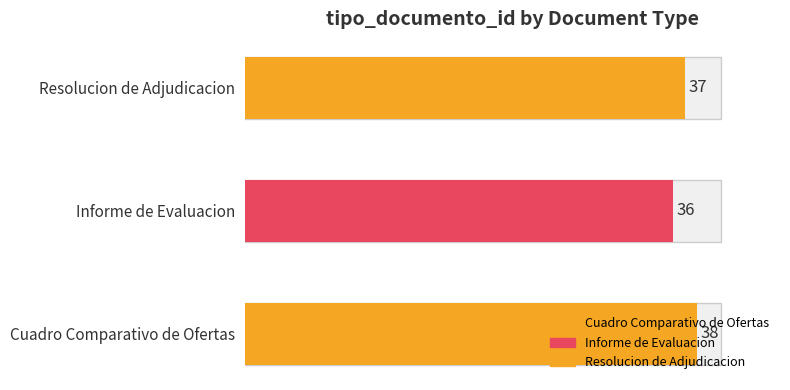

What is the approximate value at Informe de Evaluacion?

36